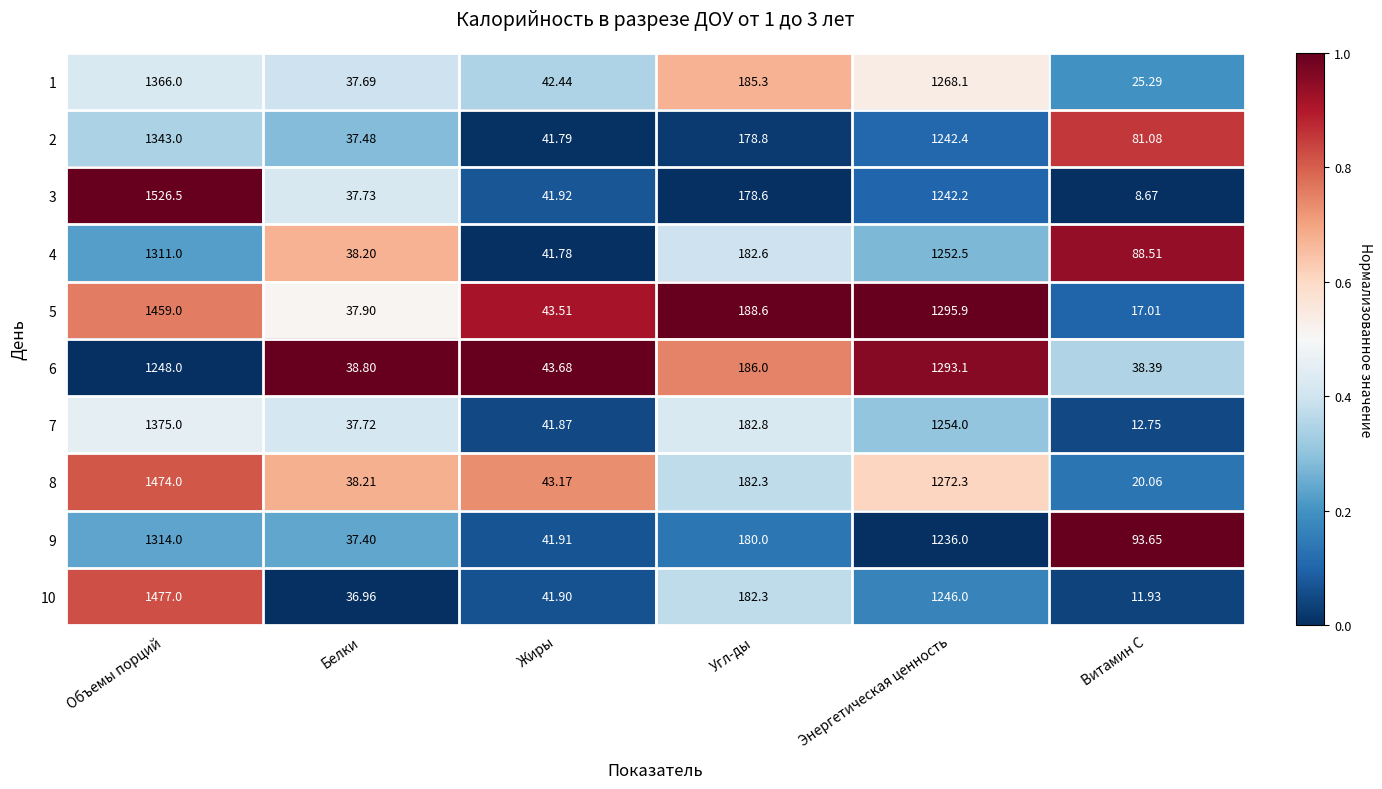

Count the number of data series in this chart.

10